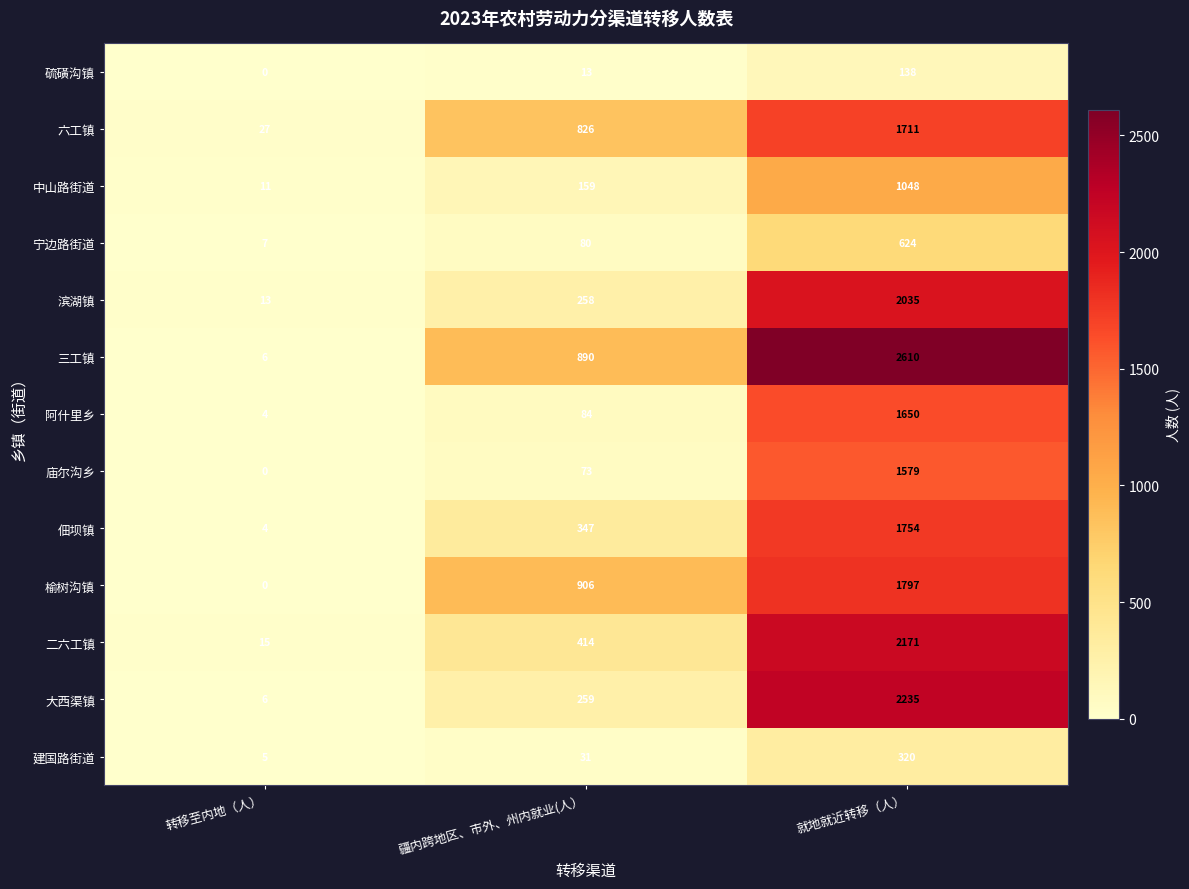

List the series in order of their peak value, lowest first.

硫磺沟镇, 建国路街道, 宁边路街道, 中山路街道, 庙尔沟乡, 阿什里乡, 六工镇, 佃坝镇, 榆树沟镇, 滨湖镇, 二六工镇, 大西渠镇, 三工镇